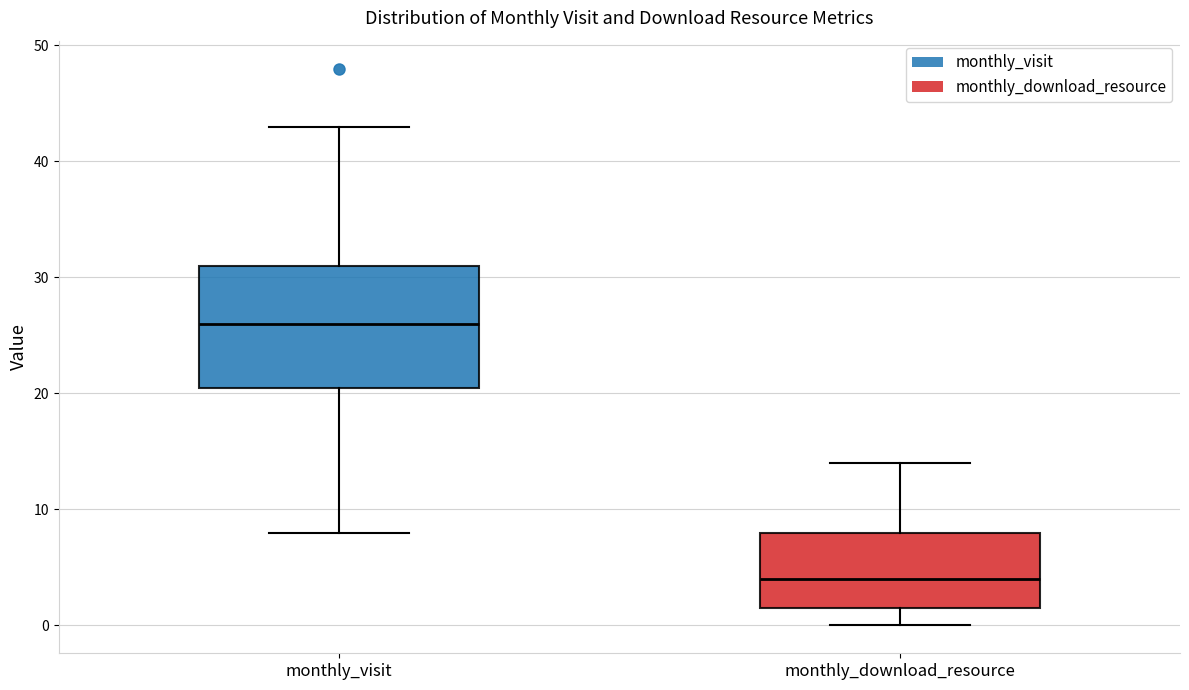

Where does the upper whisker of the box for monthly_visit end on the y-axis? The values are not printed on the chart, so give them approximately, as read against the axis.

43